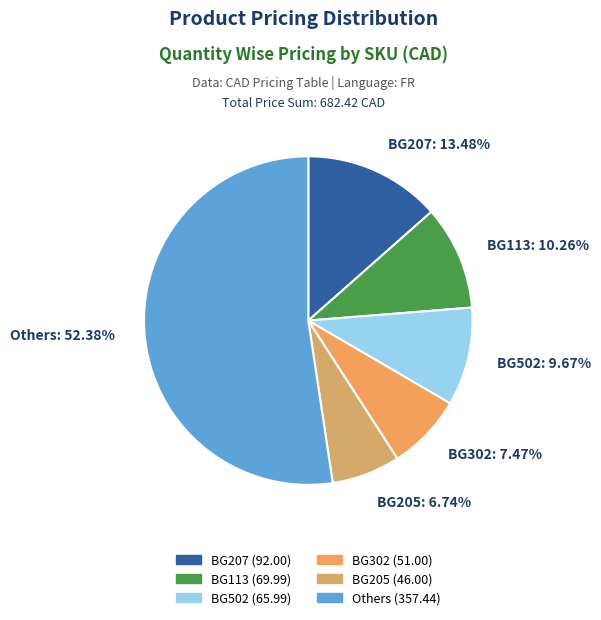

To the nearest percent, what is the average slice percentage?

17%